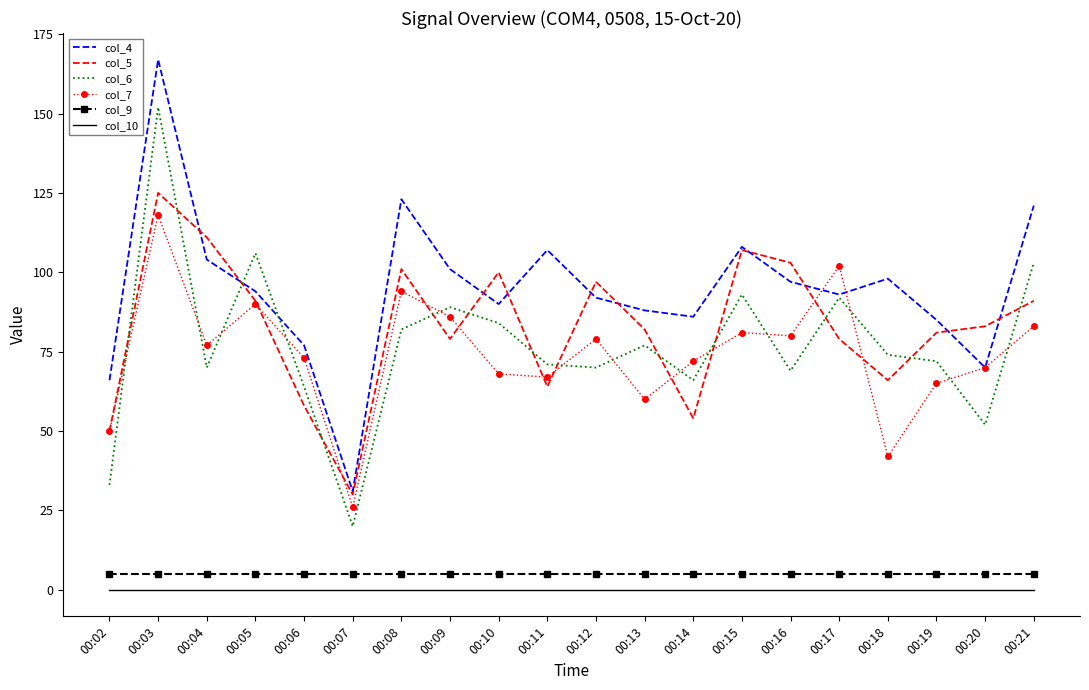

Reading left to right, transcribe all the data shown in this chart.

col_4: 66	167	104	94	77	31	123	101	90	107	92	88	86	108	97	93	98	85	70	121
col_5: 50	125	111	91	58	30	101	79	100	64	97	82	54	107	103	79	66	81	83	91
col_6: 33	152	70	106	64	20	82	89	84	71	70	77	66	93	69	92	74	72	52	103
col_7: 50	118	77	90	73	26	94	86	68	67	79	60	72	81	80	102	42	65	70	83
col_9: 5	5	5	5	5	5	5	5	5	5	5	5	5	5	5	5	5	5	5	5
col_10: 0	0	0	0	0	0	0	0	0	0	0	0	0	0	0	0	0	0	0	0